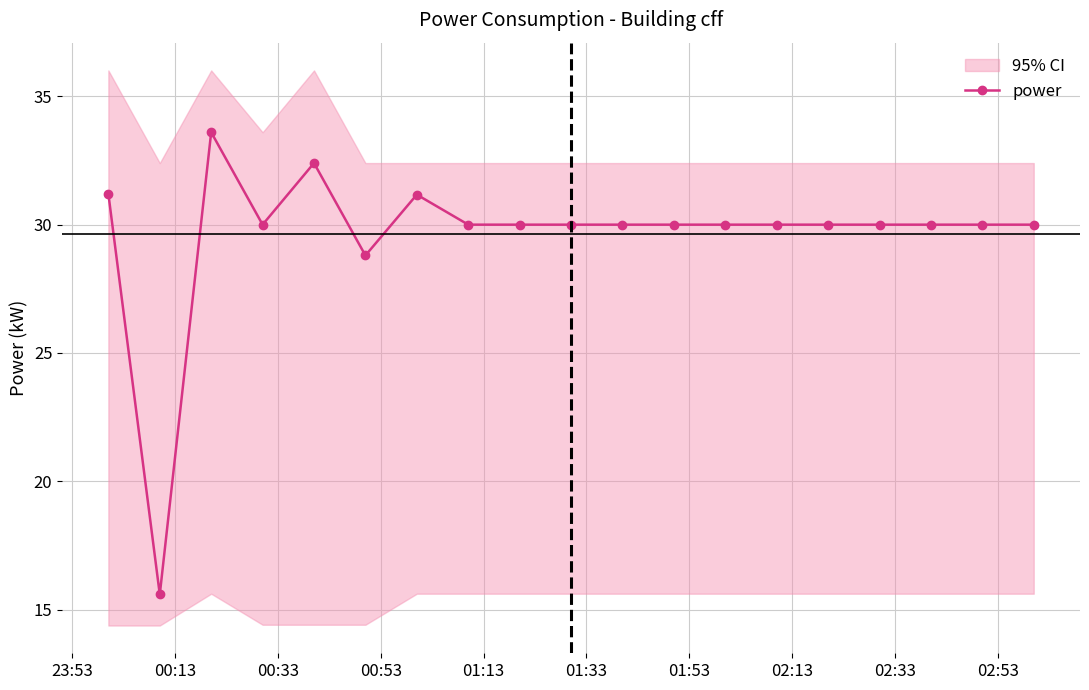

How many lines are shown in the chart?

1